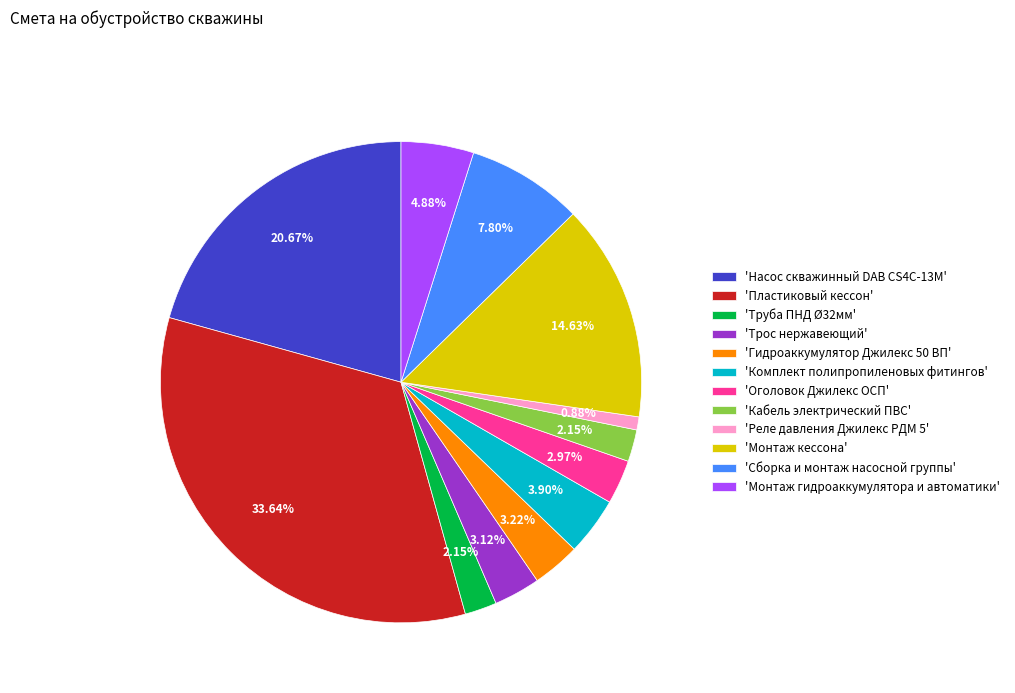

To the nearest percent, what is the difference between the largest and smallest slice percentages?

33%